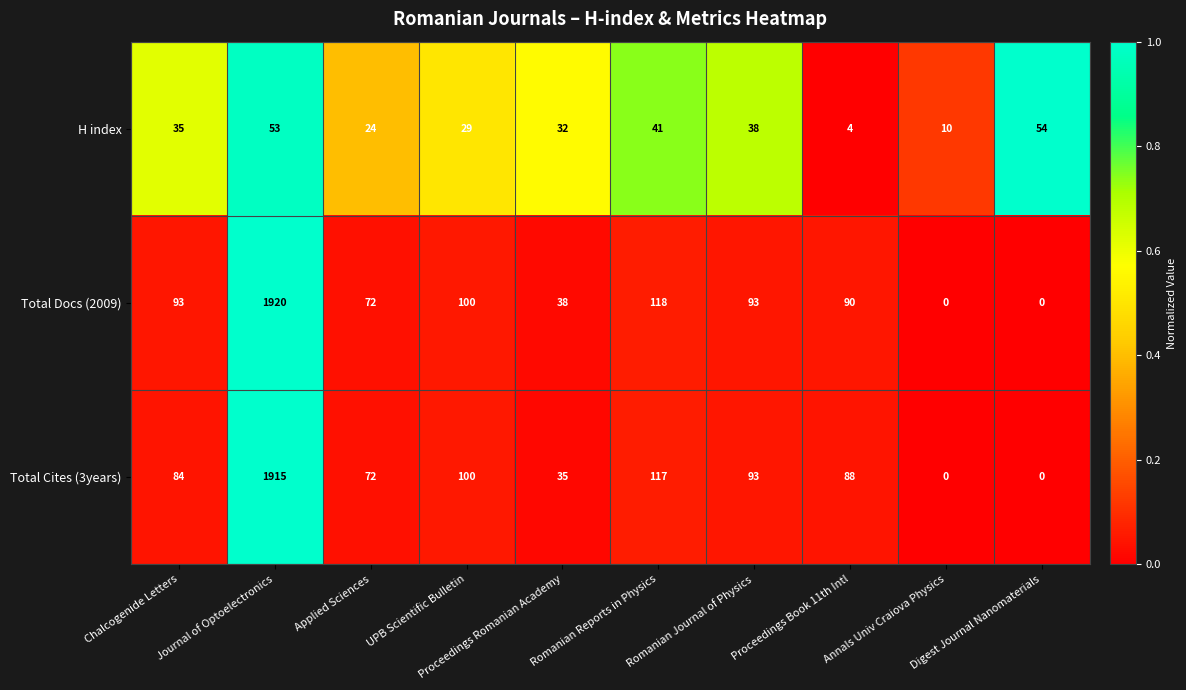

At which category does the chart reach its peak across all series?

Journal of Optoelectronics